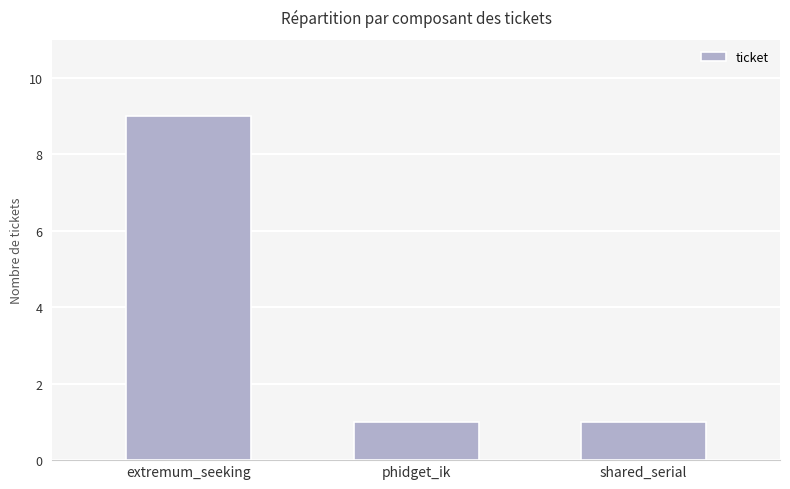

What is the label of the 2nd bar from the right?

phidget_ik